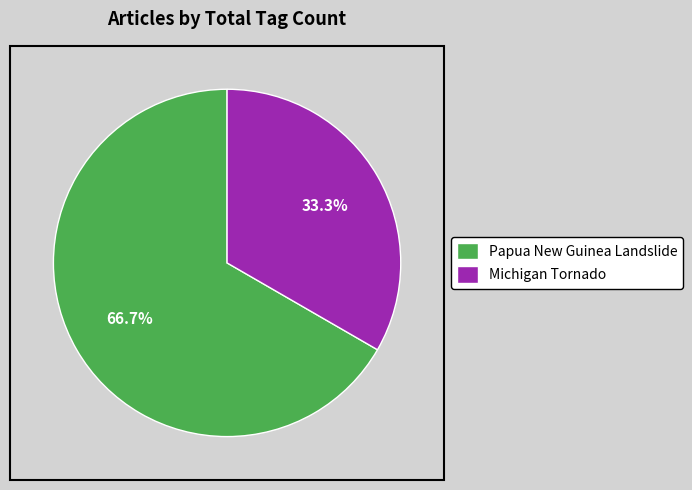

Which category has the smallest portion of the pie?

Michigan Tornado